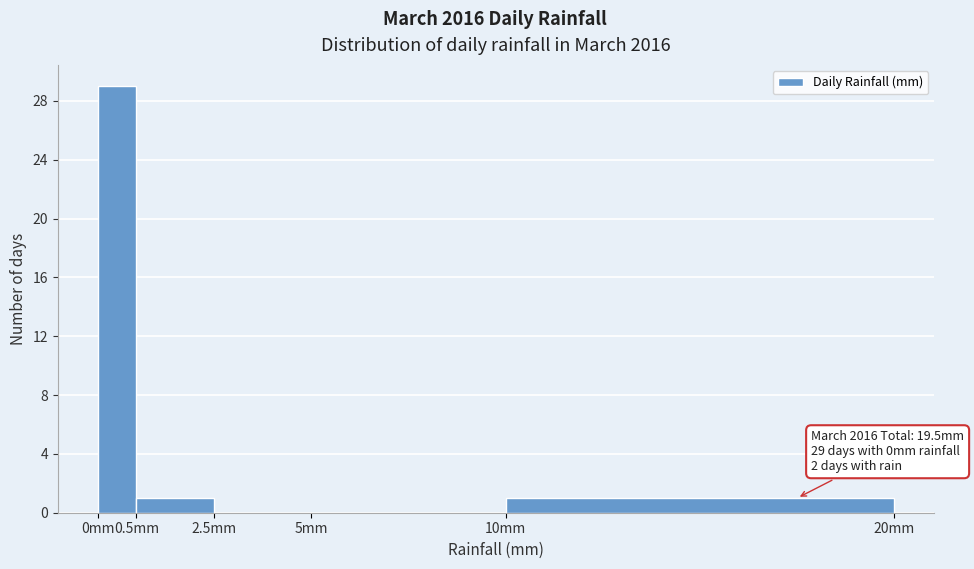

Reading right to left, list all the values displayed in this chart.

10mm=1	5mm=0	2.5mm=0	0.5mm=1	0mm=29